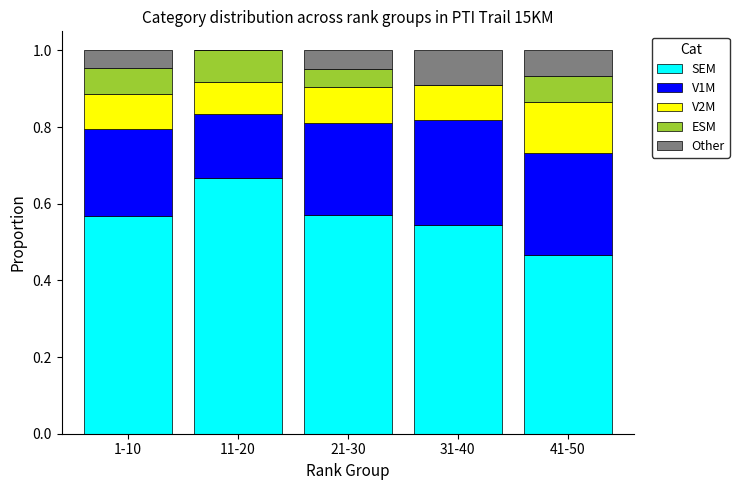

Is it true that SEM equals 1.0 at 21-30?

False